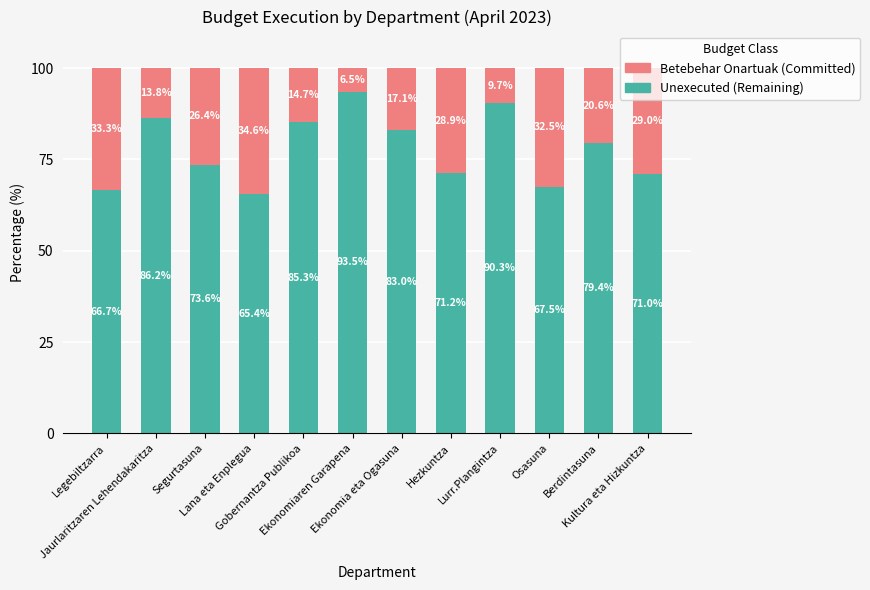

Are the bars grouped side by side (vs. stacked)?

No